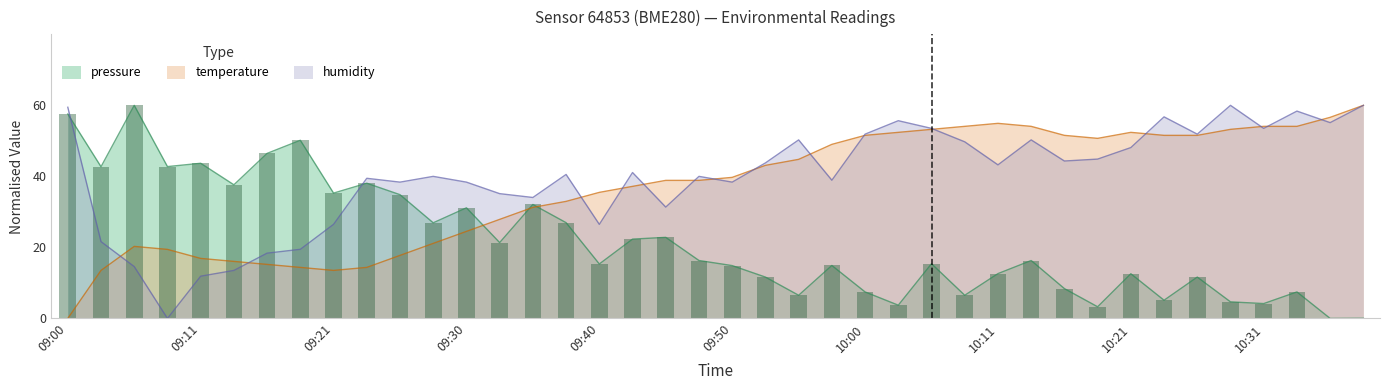

How many positive values does the temperature series have?

39